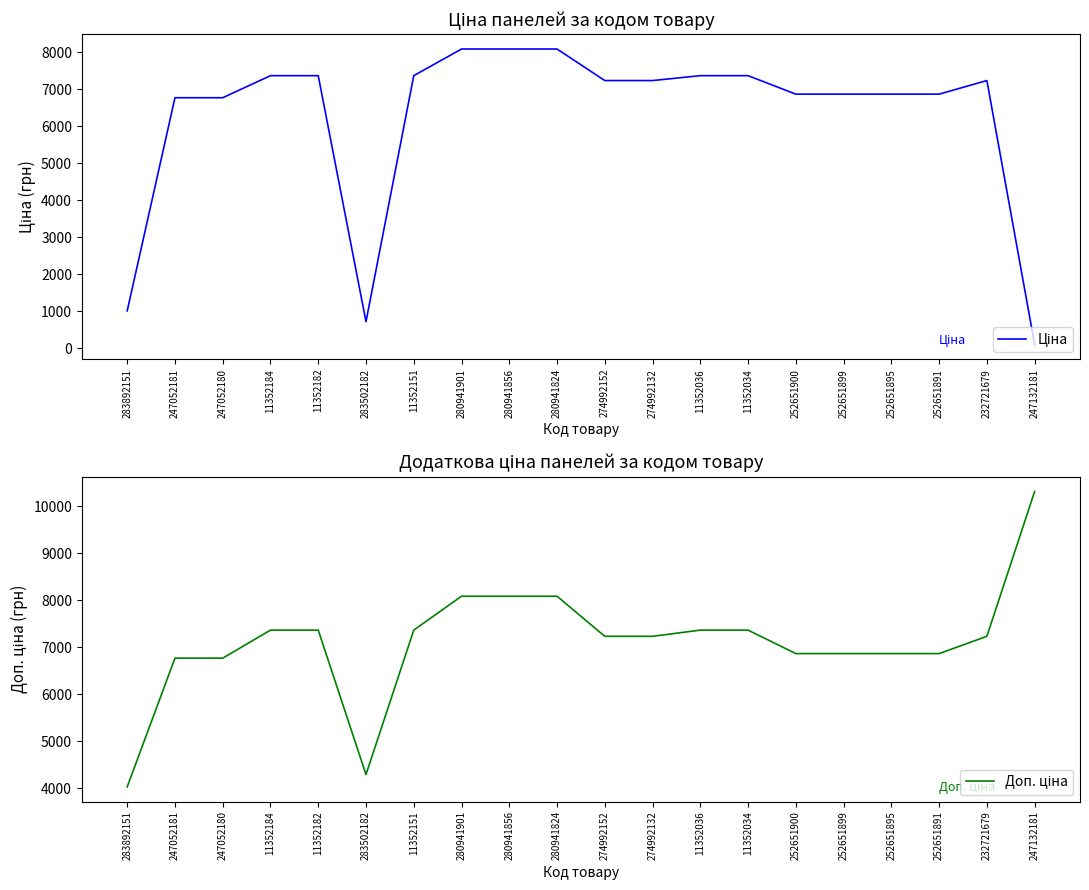

Which series has the widest spread of values?

Ціна